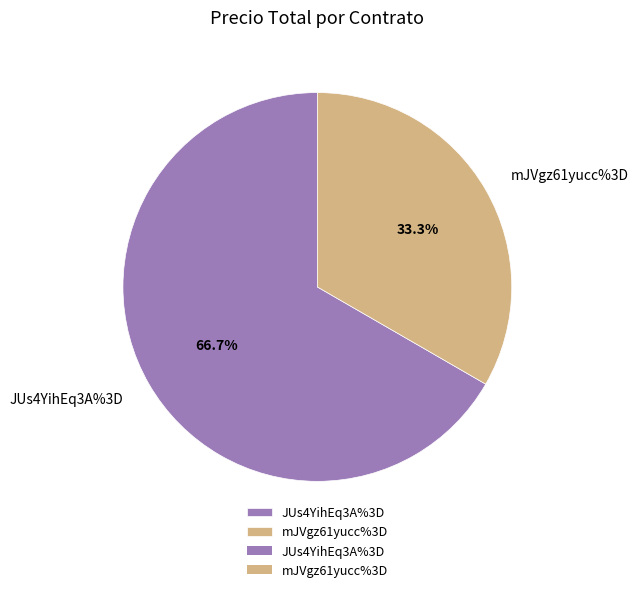

Count the number of slices in the pie.

2